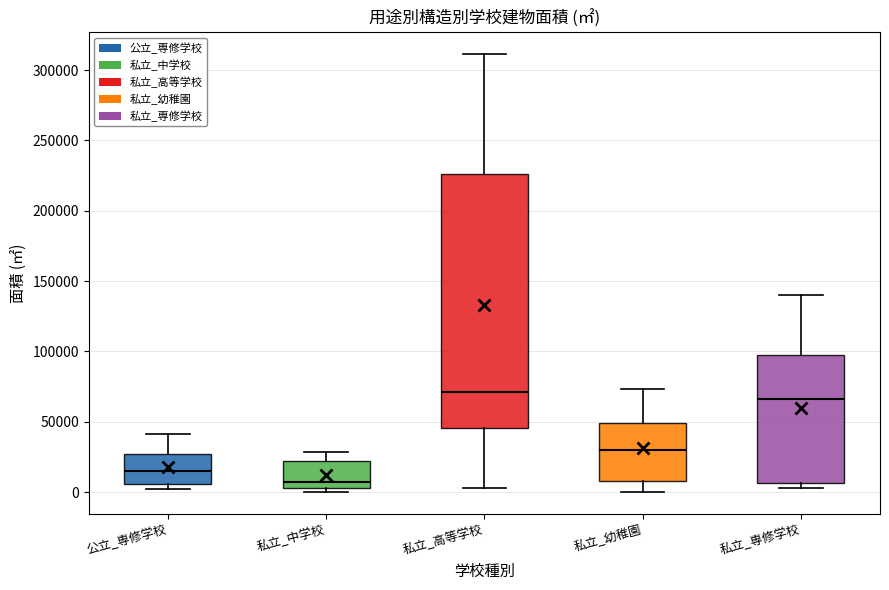

Which box has the highest median line?

私立_高等学校